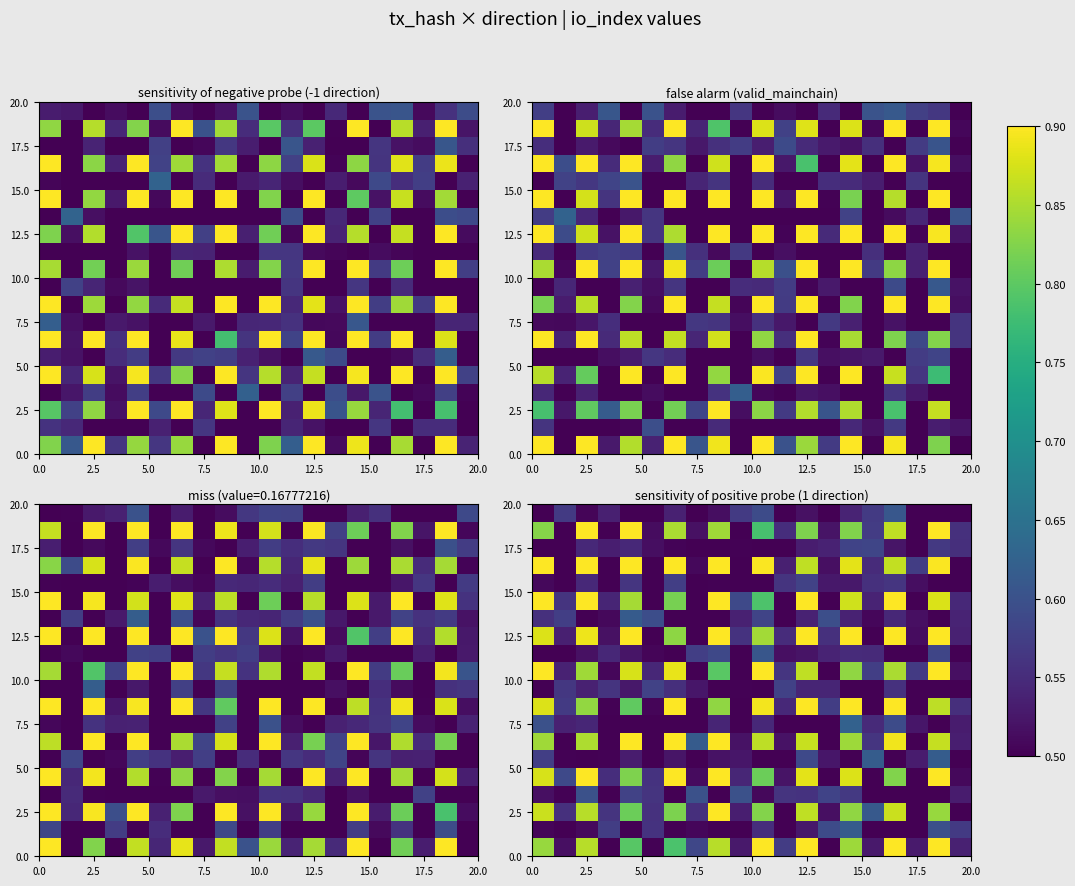

How many series are shown in this chart?

20